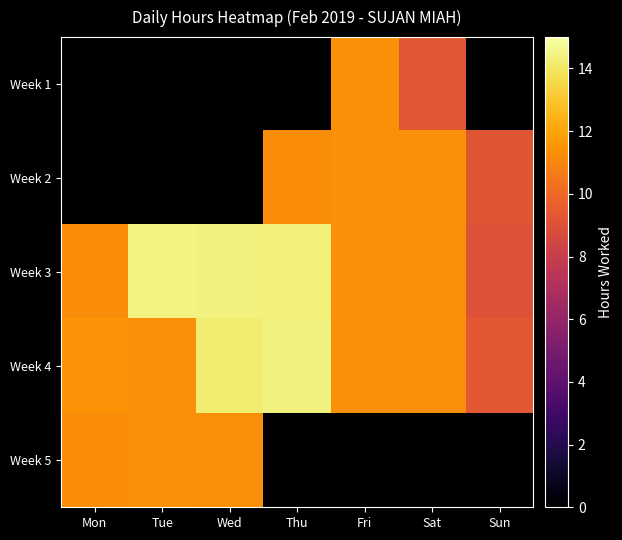

List the labels in order of Week 3 value, smallest first.

Sun, Mon, Fri, Sat, Thu, Wed, Tue